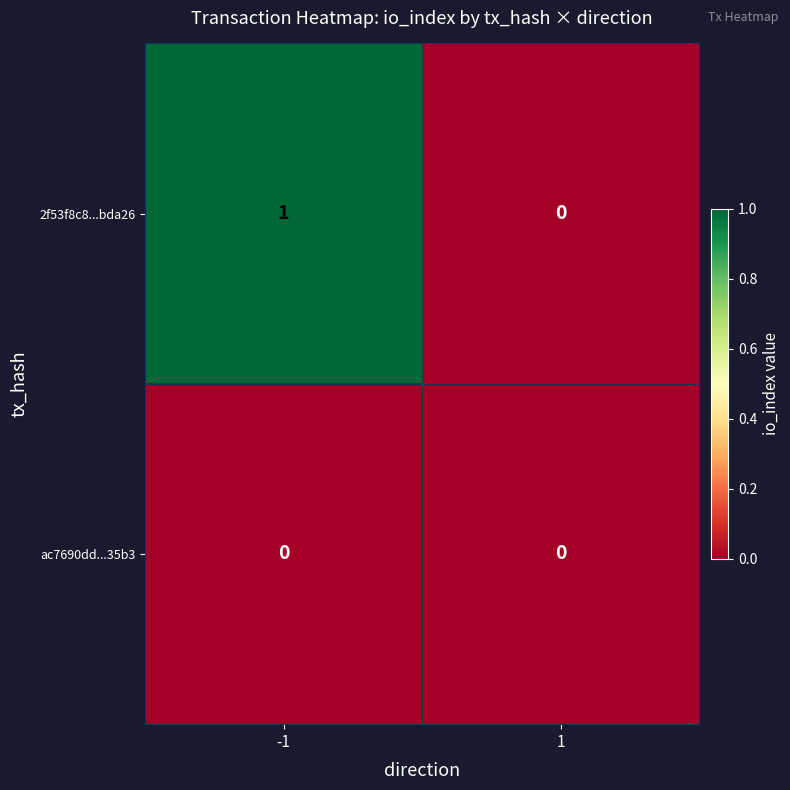

Reading left to right, what are all the values shown in this chart?

2f53f8c8...bda26: 1	0
ac7690dd...35b3: 0	0